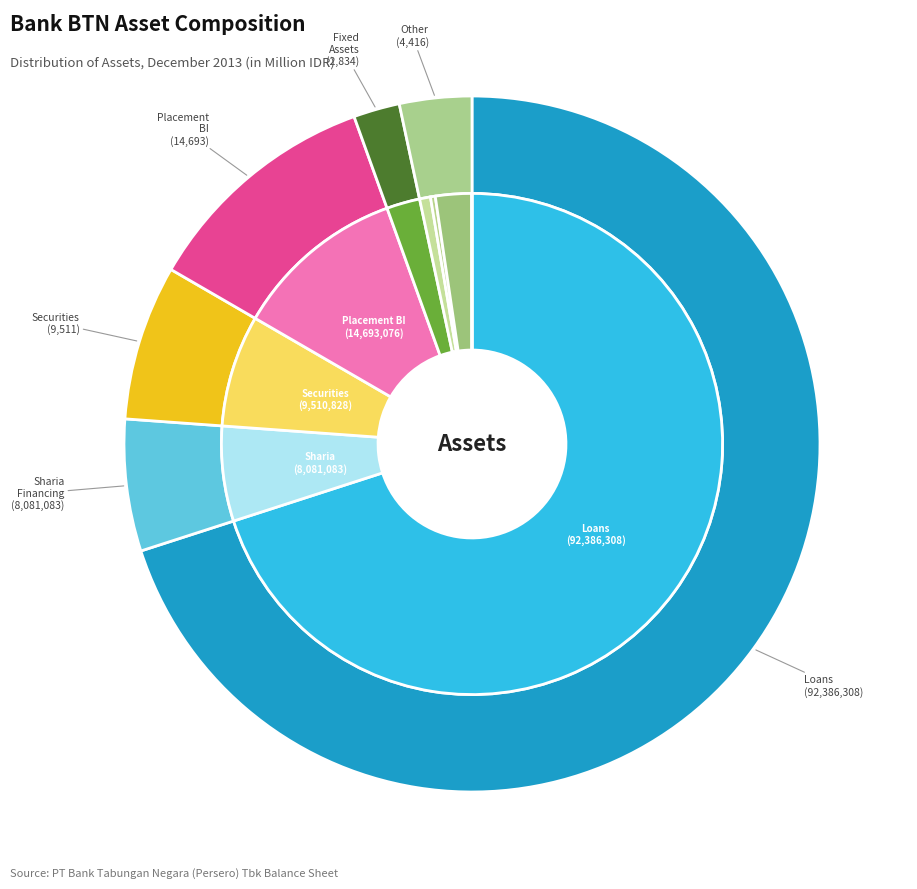

Is it true that Sharia Financing is 1% of the pie?

False